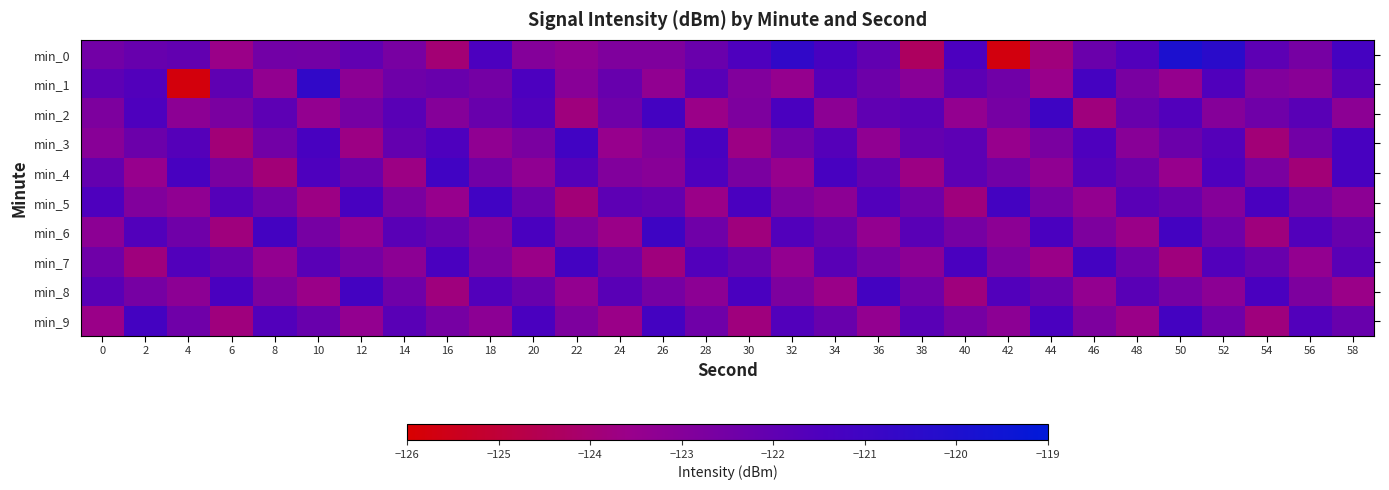

Reading left to right, list all the values displayed in this chart.

min_0: 0=-122.5	2=-122.2	4=-122.0	6=-123.6	8=-122.5	10=-122.5	12=-122.0	14=-122.7	16=-124.0	18=-121.5	20=-123.0	22=-123.3	24=-122.8	26=-122.8	28=-122.2	30=-121.5	32=-120.6	34=-121.3	36=-122.0	38=-124.3	40=-121.4	42=-125.7	44=-123.8	46=-122.3	48=-121.6	50=-119.9	52=-120.4	54=-121.9	56=-122.6	58=-121.2
min_1: 0=-121.9	2=-121.6	4=-125.8	6=-122.0	8=-123.3	10=-120.6	12=-123.2	14=-122.4	16=-122.2	18=-122.5	20=-121.4	22=-123.1	24=-122.2	26=-123.3	28=-121.8	30=-122.9	32=-123.5	34=-121.7	36=-122.3	38=-123.1	40=-121.9	42=-122.4	44=-123.6	46=-121.2	48=-122.7	50=-123.5	52=-121.6	54=-122.9	56=-123.1	58=-121.8
min_2: 0=-122.8	2=-121.5	4=-123.2	6=-122.7	8=-121.9	10=-123.4	12=-122.6	14=-121.8	16=-123.0	18=-122.2	20=-121.6	22=-123.8	24=-122.4	26=-121.2	28=-123.6	30=-122.8	32=-121.4	34=-123.2	36=-122.0	38=-121.8	40=-123.4	42=-122.6	44=-121.0	46=-123.8	48=-122.2	50=-121.6	52=-123.0	54=-122.4	56=-121.8	58=-123.2
min_3: 0=-123.1	2=-122.3	4=-121.7	6=-123.9	8=-122.5	10=-121.3	12=-123.7	14=-122.1	16=-121.5	18=-123.3	20=-122.7	22=-121.1	24=-123.5	26=-122.9	28=-121.3	30=-123.7	32=-122.5	34=-121.7	36=-123.3	38=-122.1	40=-121.9	42=-123.5	44=-122.7	46=-121.5	48=-123.1	50=-122.3	52=-121.7	54=-123.9	56=-122.5	58=-121.3
min_4: 0=-122.1	2=-123.5	4=-121.3	6=-122.7	8=-123.9	10=-121.5	12=-122.3	14=-123.7	16=-121.1	18=-122.5	20=-123.3	22=-121.7	24=-122.9	26=-123.1	28=-121.5	30=-122.7	32=-123.5	34=-121.3	36=-122.1	38=-123.7	40=-121.9	42=-122.5	44=-123.3	46=-121.7	48=-122.3	50=-123.5	52=-121.5	54=-122.7	56=-123.9	58=-121.3
min_5: 0=-121.5	2=-122.9	4=-123.3	6=-121.7	8=-122.5	10=-123.7	12=-121.3	14=-122.7	16=-123.5	18=-121.1	20=-122.3	22=-123.9	24=-121.9	26=-122.1	28=-123.6	30=-121.4	32=-122.8	34=-123.2	36=-121.6	38=-122.4	40=-123.8	42=-121.2	44=-122.6	46=-123.4	48=-121.8	50=-122.2	52=-123.0	54=-121.4	56=-122.6	58=-123.2
min_6: 0=-123.2	2=-121.6	4=-122.4	6=-123.8	8=-121.2	10=-122.6	12=-123.4	14=-121.8	16=-122.2	18=-123.0	20=-121.4	22=-122.8	24=-123.6	26=-121.0	28=-122.4	30=-123.8	32=-121.6	34=-122.2	36=-123.4	38=-121.8	40=-122.6	42=-123.2	44=-121.4	46=-122.8	48=-123.6	50=-121.2	52=-122.4	54=-123.8	56=-121.6	58=-122.2
min_7: 0=-122.4	2=-123.8	4=-121.6	6=-122.2	8=-123.4	10=-121.8	12=-122.6	14=-123.2	16=-121.4	18=-122.8	20=-123.6	22=-121.2	24=-122.4	26=-123.8	28=-121.6	30=-122.2	32=-123.4	34=-121.8	36=-122.6	38=-123.2	40=-121.4	42=-122.8	44=-123.6	46=-121.2	48=-122.4	50=-123.8	52=-121.6	54=-122.2	56=-123.4	58=-121.8
min_8: 0=-121.8	2=-122.6	4=-123.2	6=-121.4	8=-122.8	10=-123.6	12=-121.2	14=-122.4	16=-123.8	18=-121.6	20=-122.2	22=-123.4	24=-121.8	26=-122.6	28=-123.2	30=-121.4	32=-122.8	34=-123.6	36=-121.2	38=-122.4	40=-123.8	42=-121.6	44=-122.2	46=-123.4	48=-121.8	50=-122.6	52=-123.2	54=-121.4	56=-122.8	58=-123.6
min_9: 0=-123.6	2=-121.2	4=-122.4	6=-123.8	8=-121.6	10=-122.2	12=-123.4	14=-121.8	16=-122.6	18=-123.2	20=-121.4	22=-122.8	24=-123.6	26=-121.2	28=-122.4	30=-123.8	32=-121.6	34=-122.2	36=-123.4	38=-121.8	40=-122.6	42=-123.2	44=-121.4	46=-122.8	48=-123.6	50=-121.2	52=-122.4	54=-123.8	56=-121.6	58=-122.2